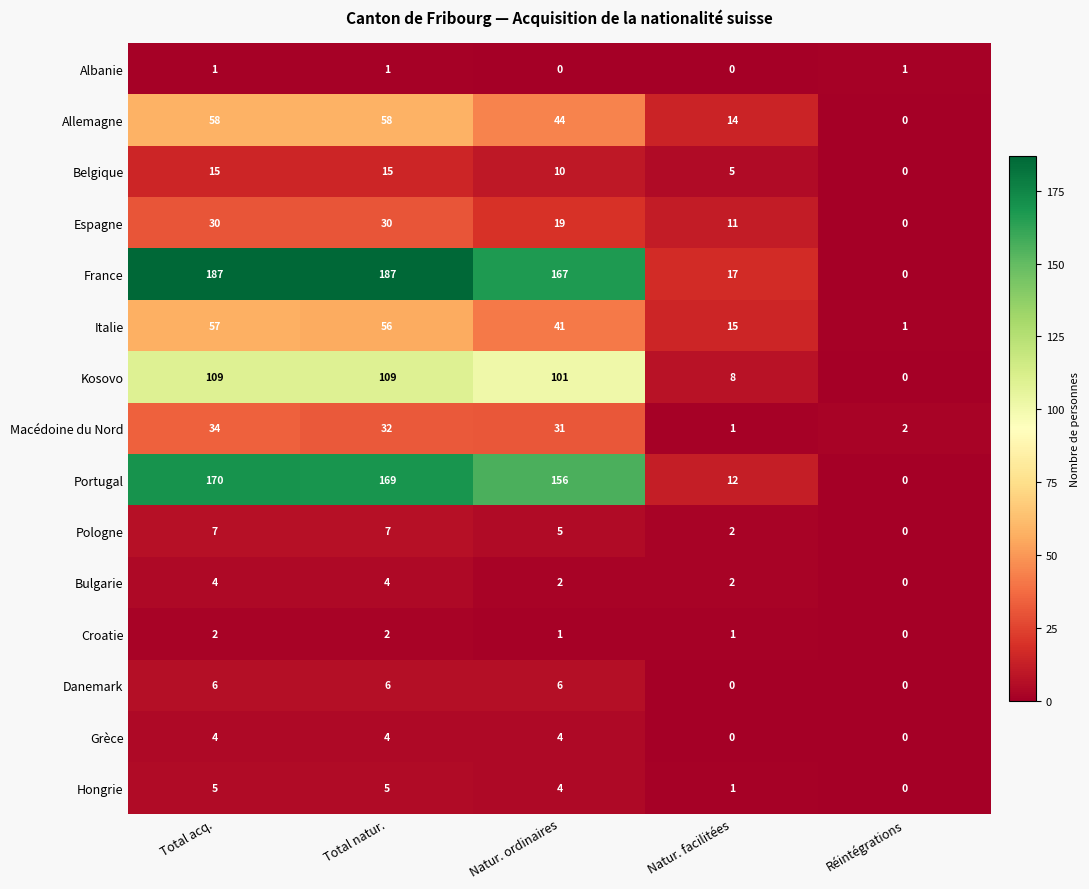

What is the difference between the France values at Natur. facilitées and Natur. ordinaires?

150